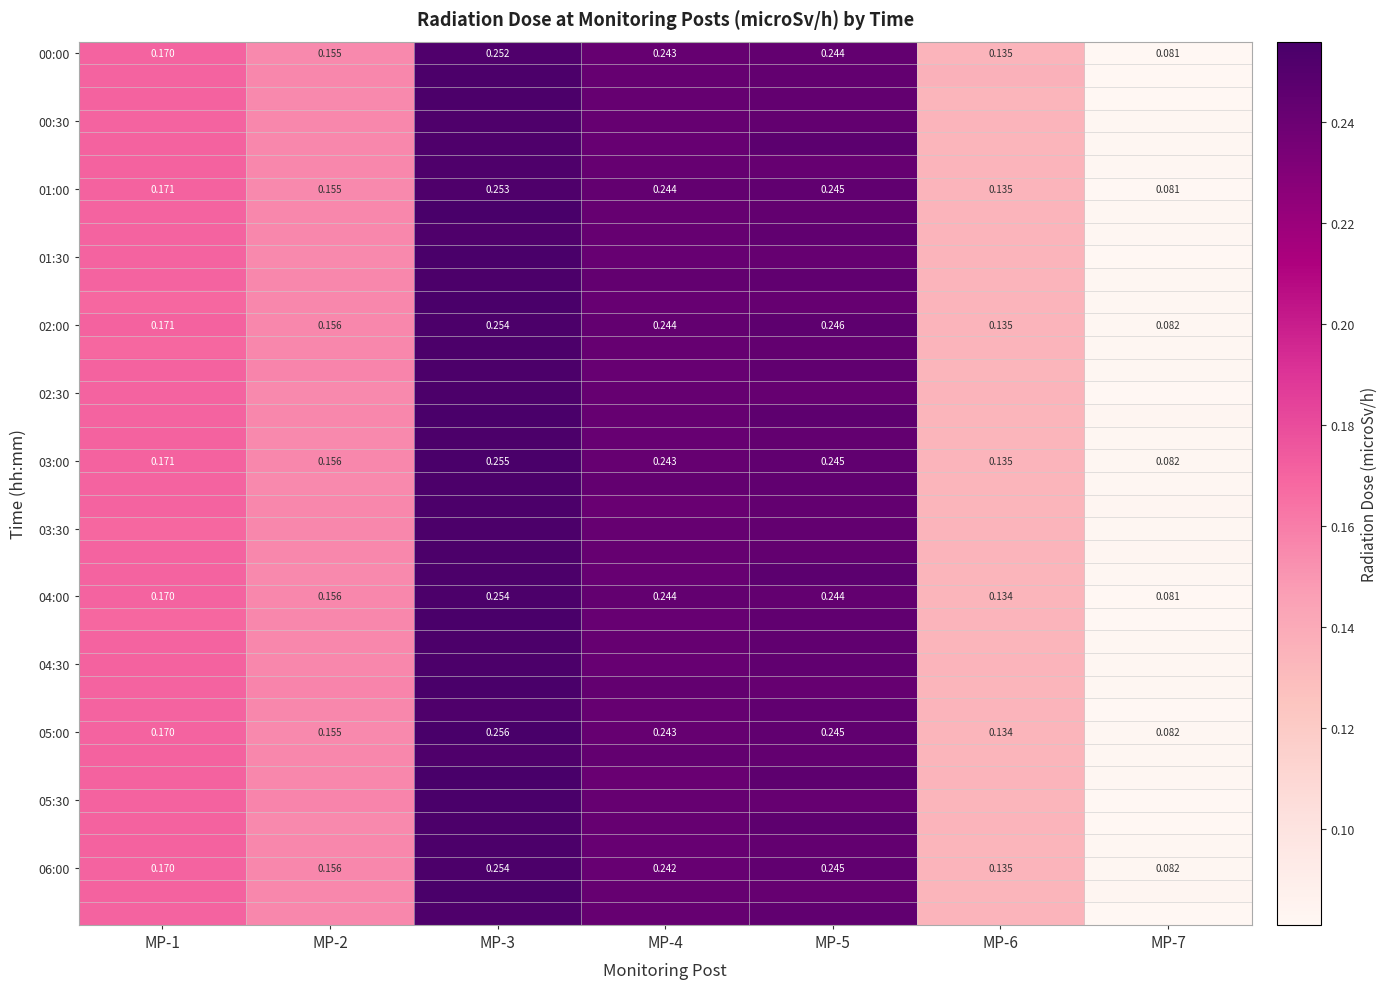

Is the value of 02:00 at MP-5 greater than the value of 01:00 at MP-7?

Yes